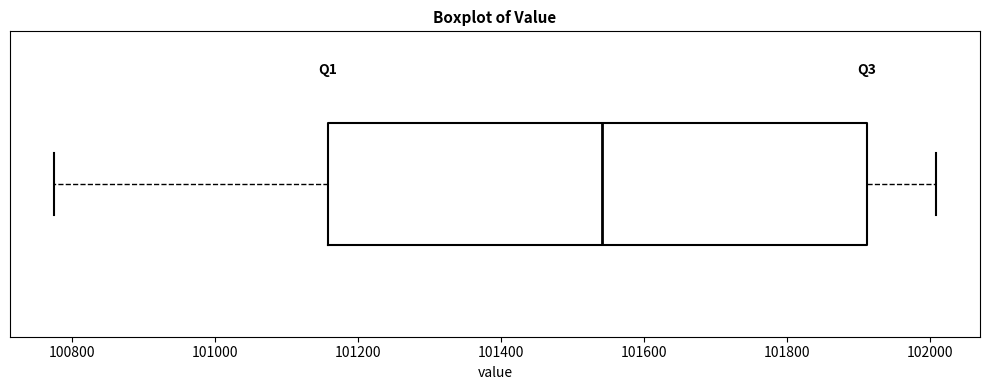

Transcribe this box plot: give where the median line is, the range the box spans, and where the two whiskers end, as read against the x-axis. The values are not printed on the chart, so give them approximately, as read against the axis.

median 101540, box 101160 to 101920, whiskers 100780 to 102000